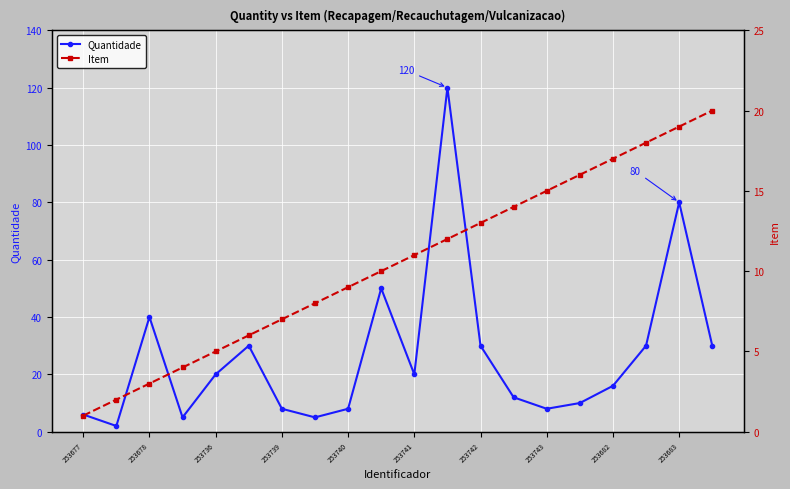

The Quantidade series shows 5 at 253736. True or false?

False